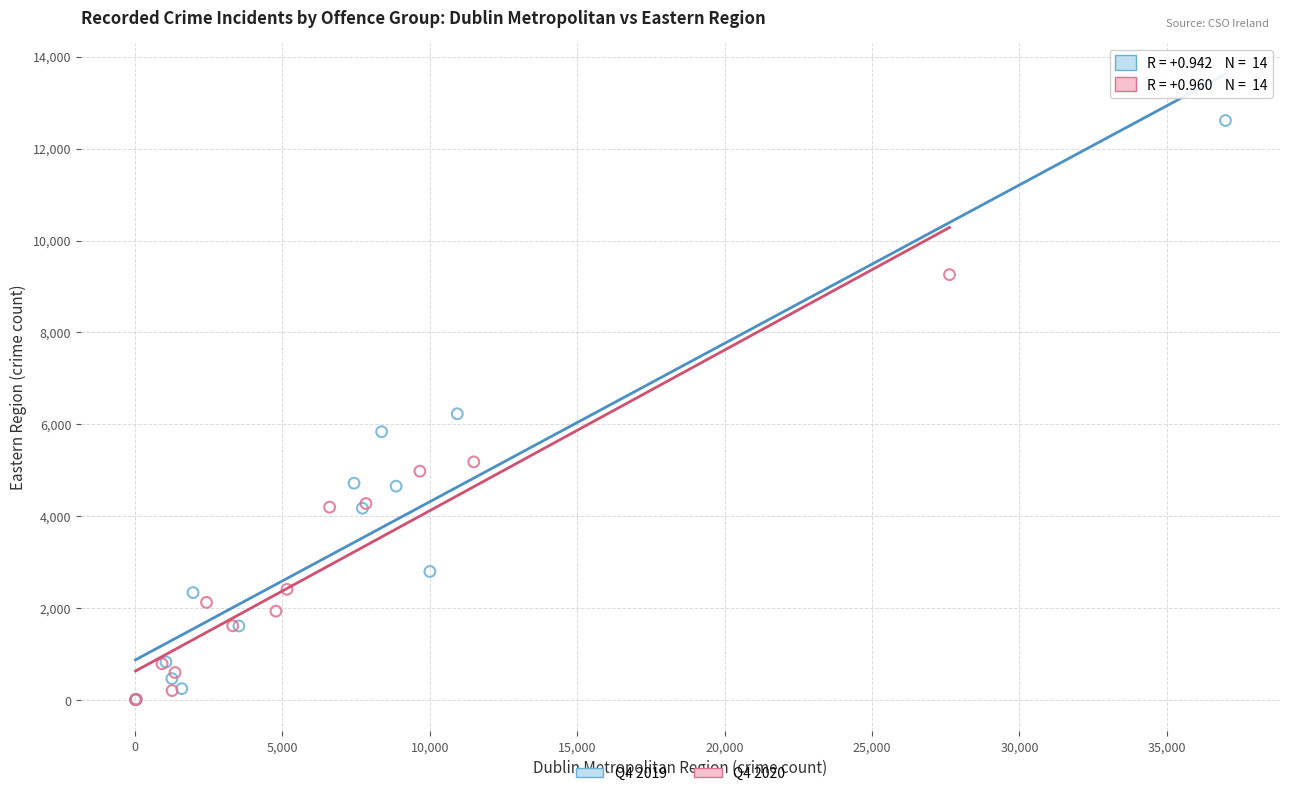

Which series has the widest spread of Y values?

Q4 2019